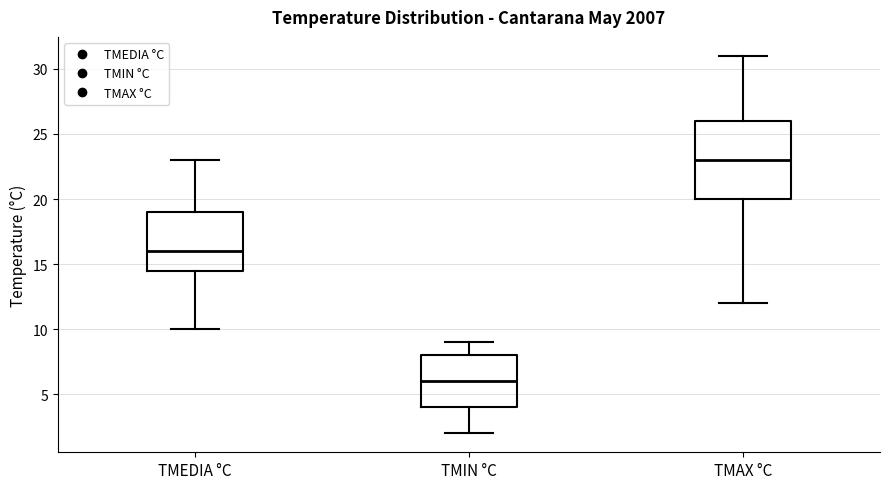

Where is the lower edge of the box for TMEDIA °C on the y-axis? The values are not printed on the chart, so give them approximately, as read against the axis.

14.5